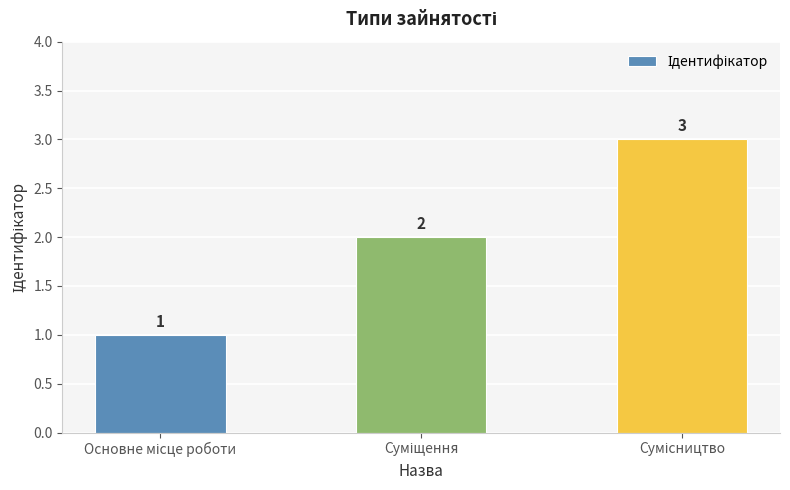

What is the value of the 2nd bar from the left?

2